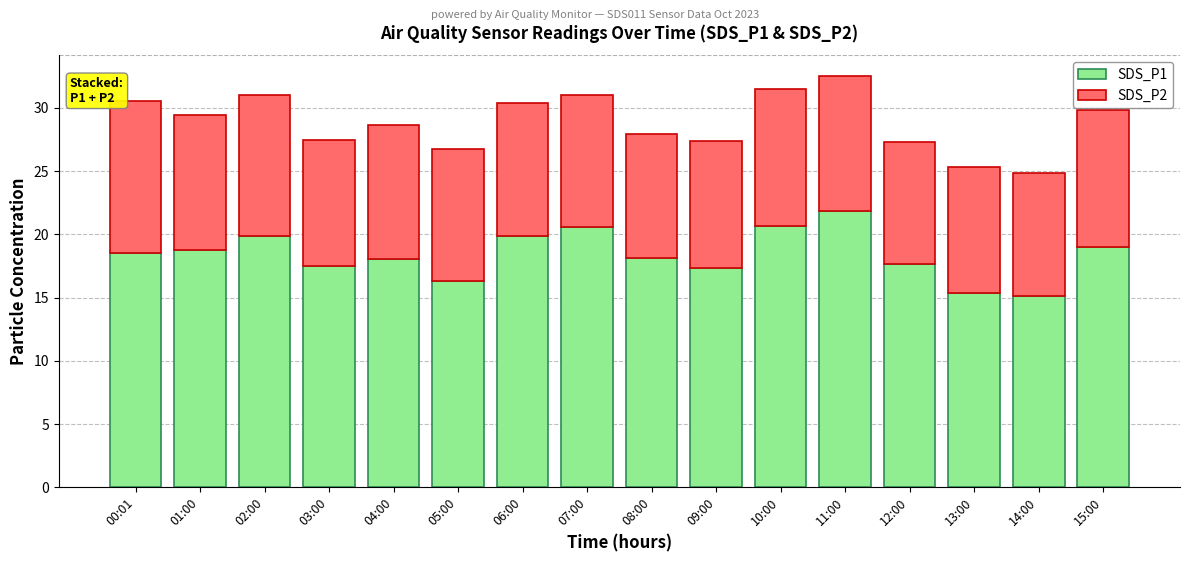

What is the sum of all SDS_P1 values?

294.4